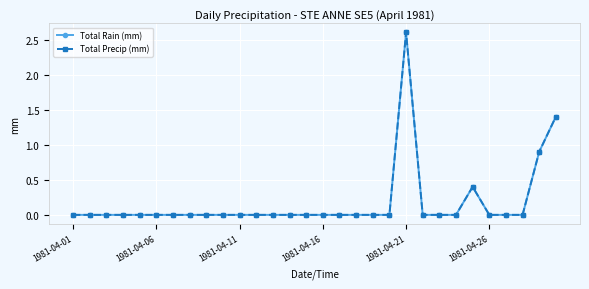

What is the greatest value displayed?

2.6